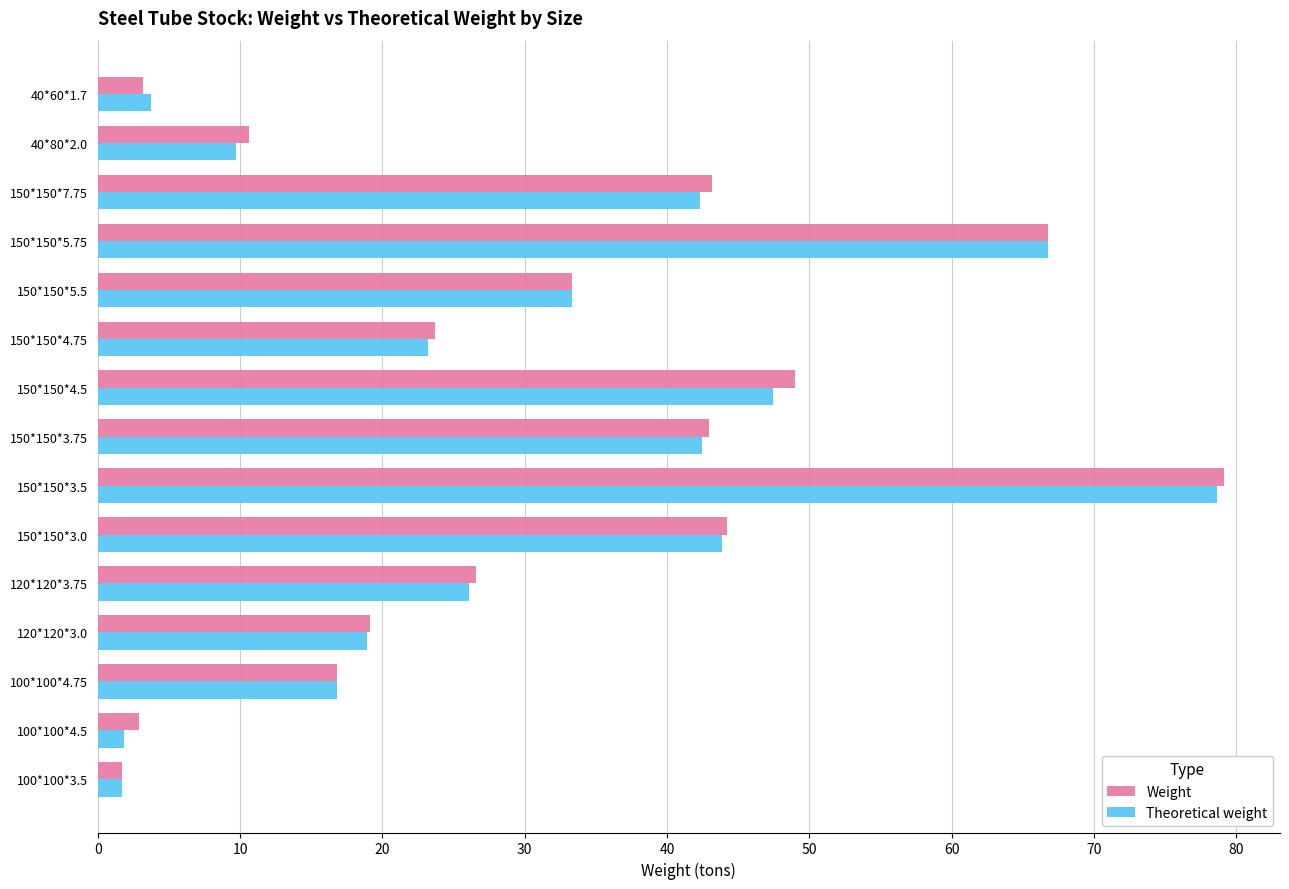

How many values in the Theoretical weight series are below 26?

7